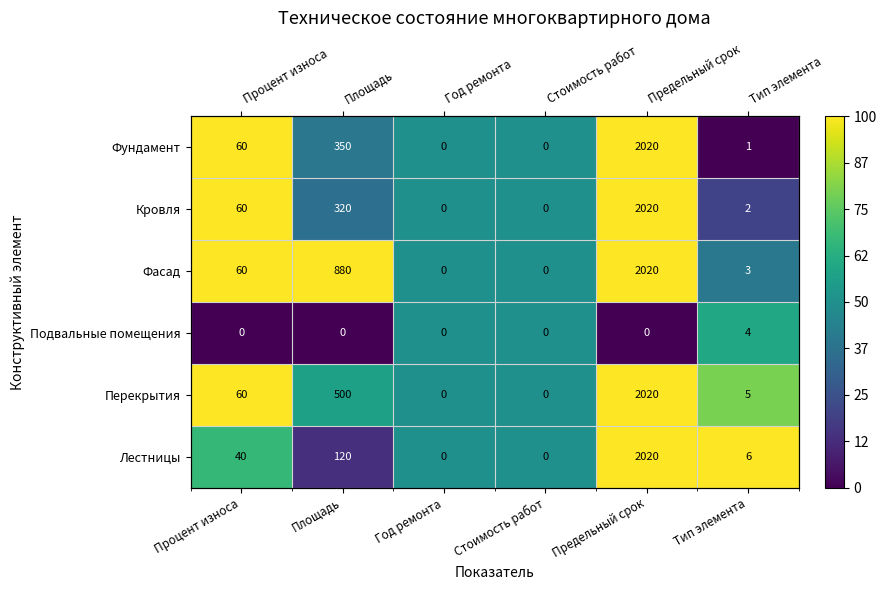

The Фасад series shows 0.5 at Стоимость работ. True or false?

True